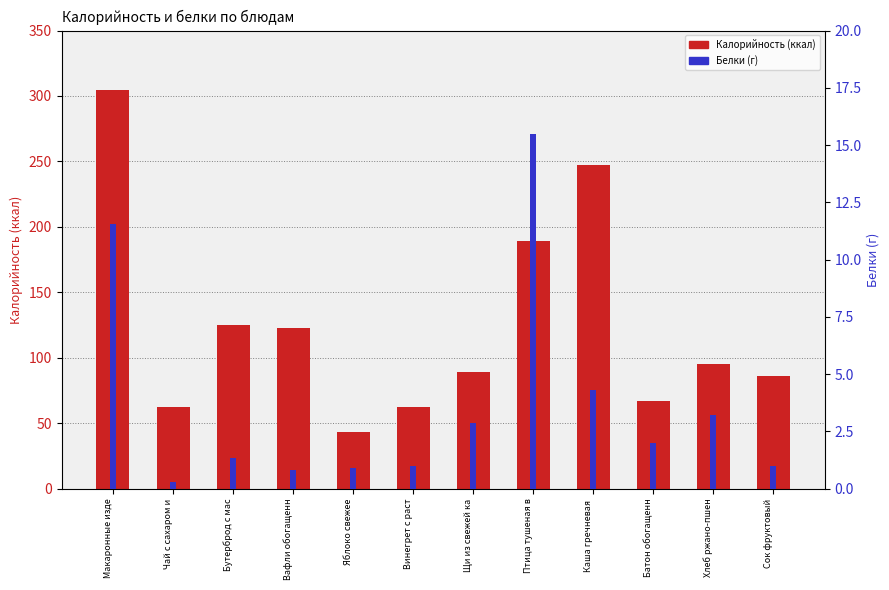

What is the label of the 12th bar from the left?

Сок фруктовый